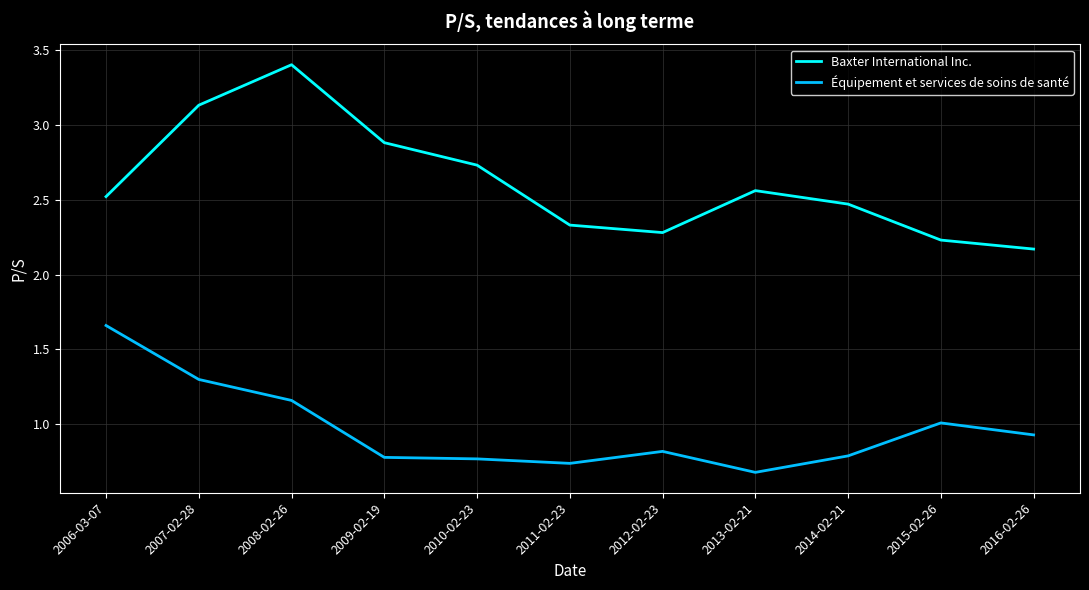

Is it true that Baxter International Inc. equals 5.4 at 2008-02-26?

False